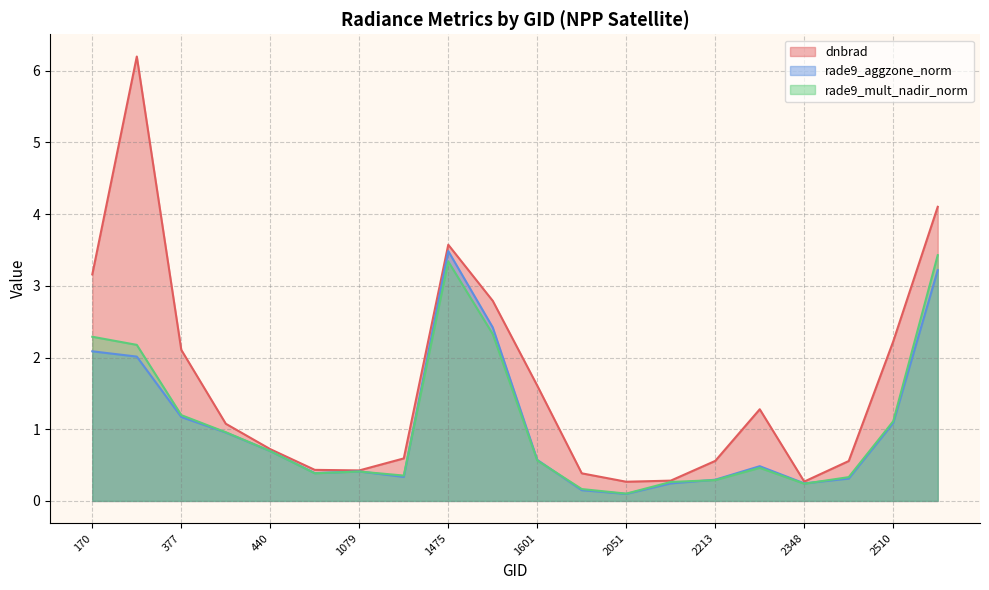

What is the sum of all dnbrad values?

32.6